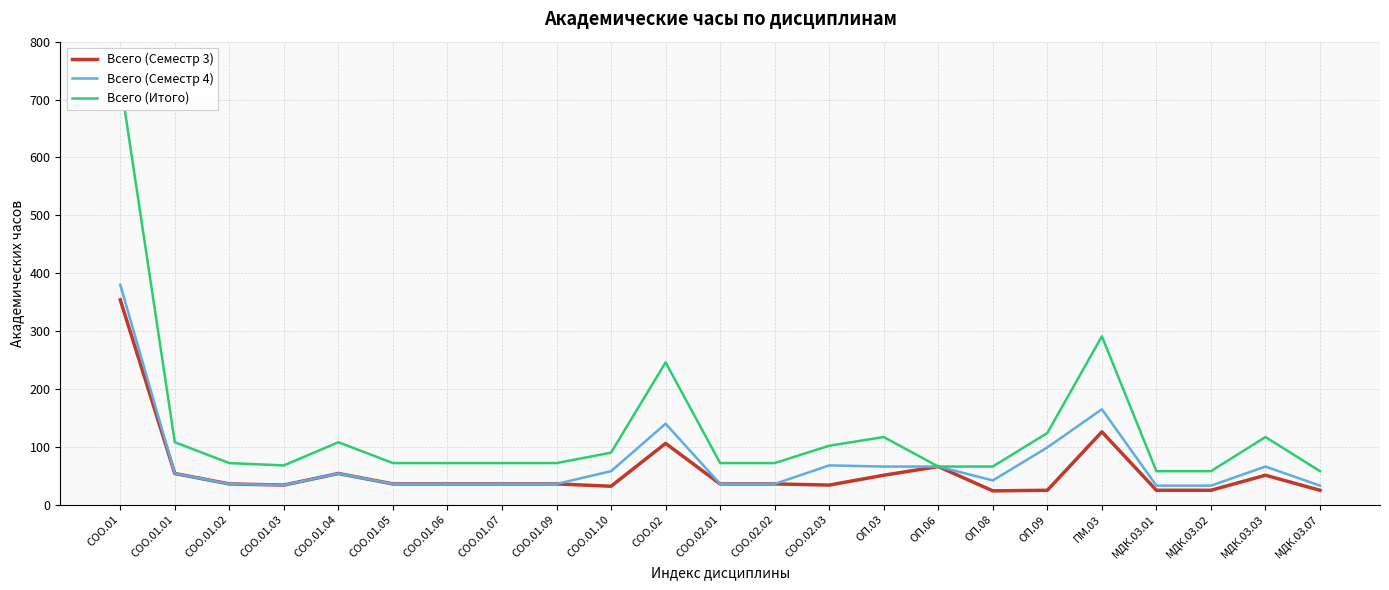

Which series has the widest spread of values?

Всего (Итого)